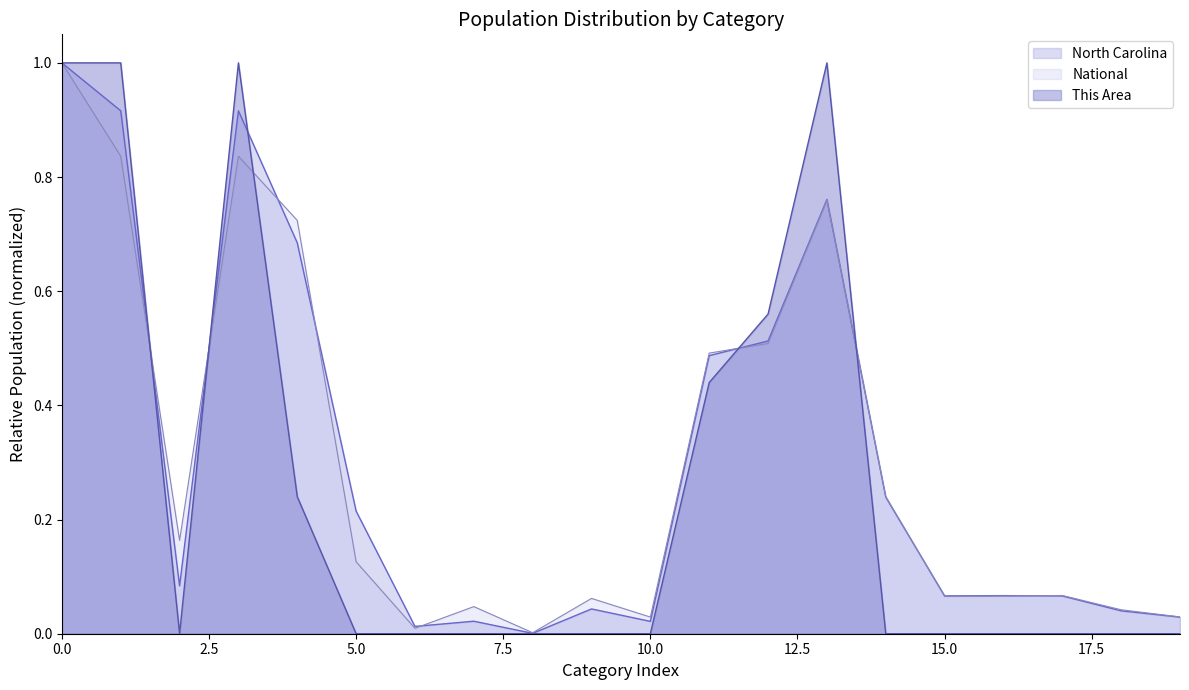

Is the value of This Area at 10 to 14 years greater than the value of National at White alone?

No